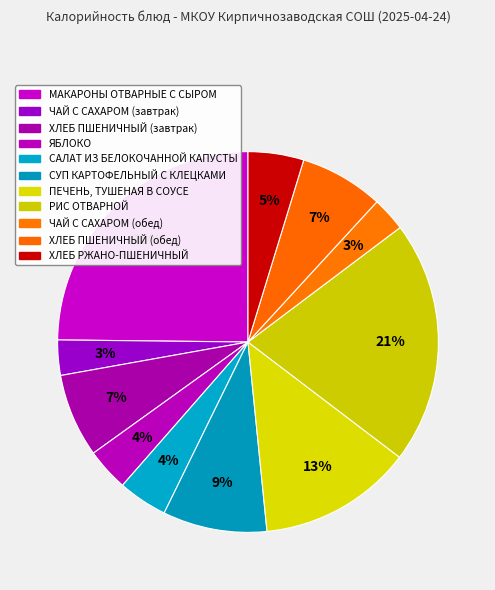

How many segments does this pie chart have?

11